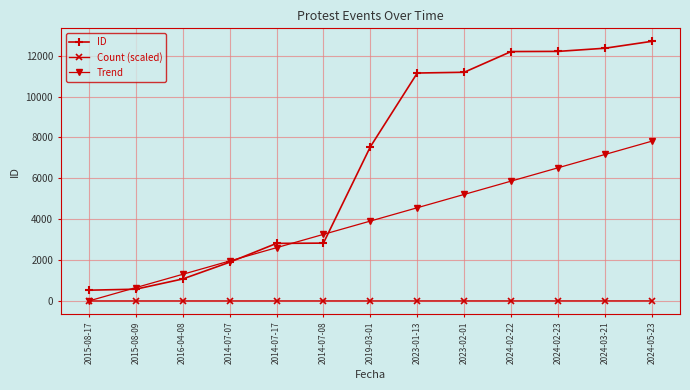

Count the number of categories in the chart.

13